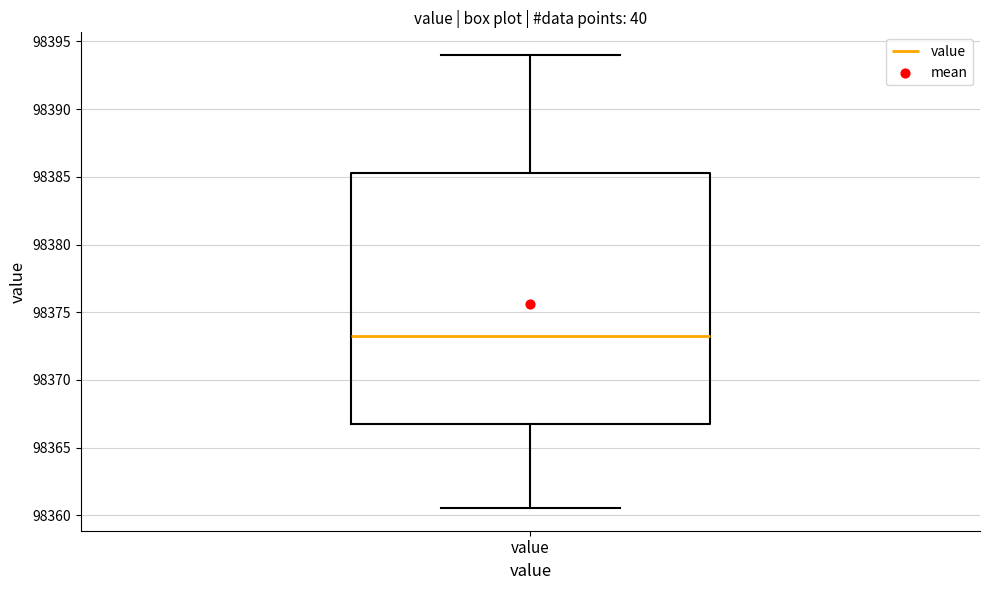

Read this box plot against the y-axis: the position of the median line, the range covered by the box, and the ends of both whiskers. The values are not printed on the chart, so give them approximately, as read against the axis.

median 98373.0, box 98367.0 to 98385.5, whiskers 98360.5 to 98394.0